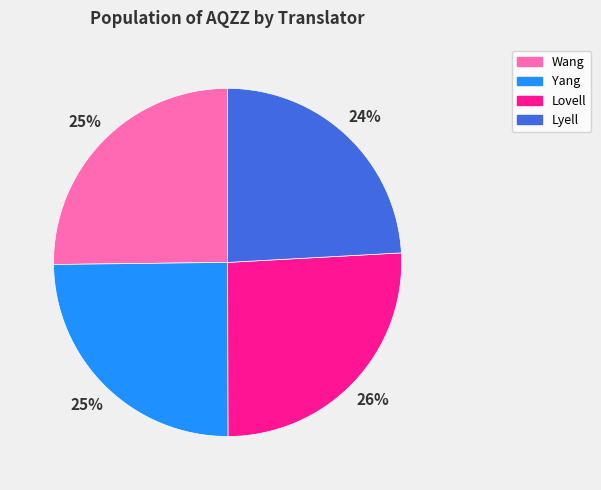

Which slice is the smallest?

Lyell